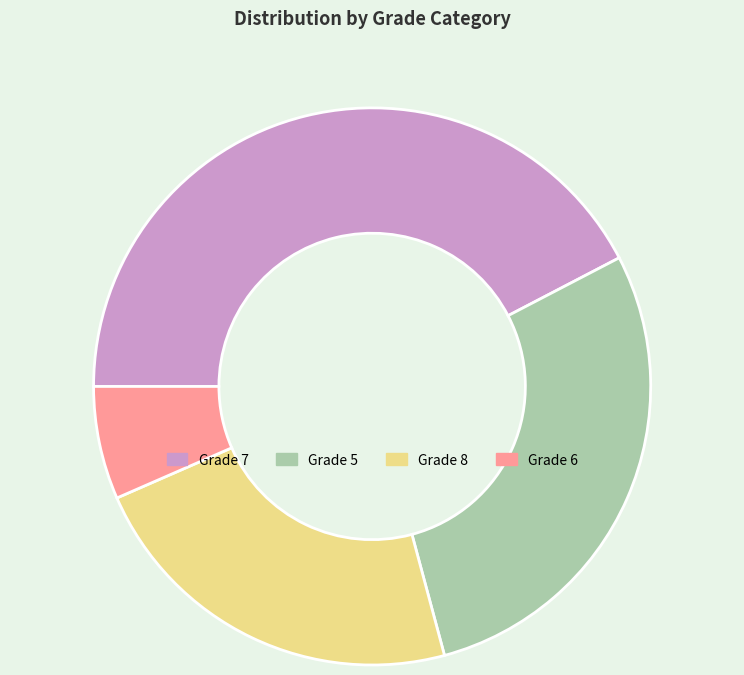

What is the largest slice in the pie chart?

Grade 7